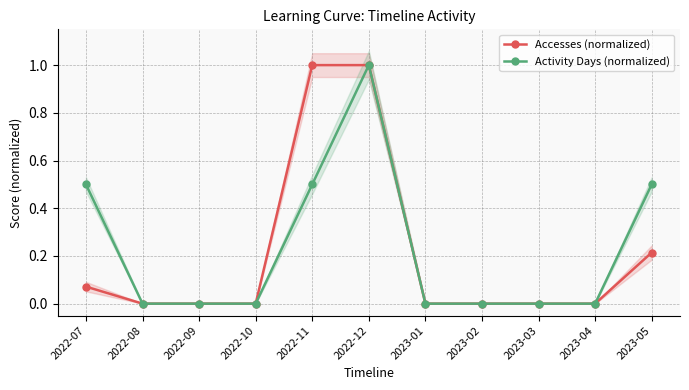

The value of Accesses (normalized) at 2022-10 is 0.0. True or false?

True